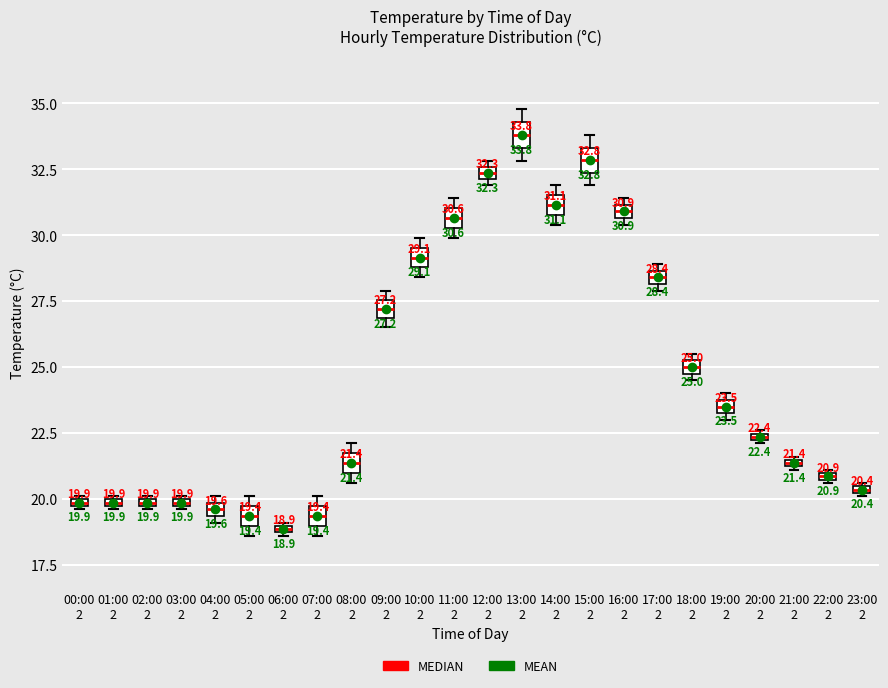

Which box has the lowest median line?

06:00 2